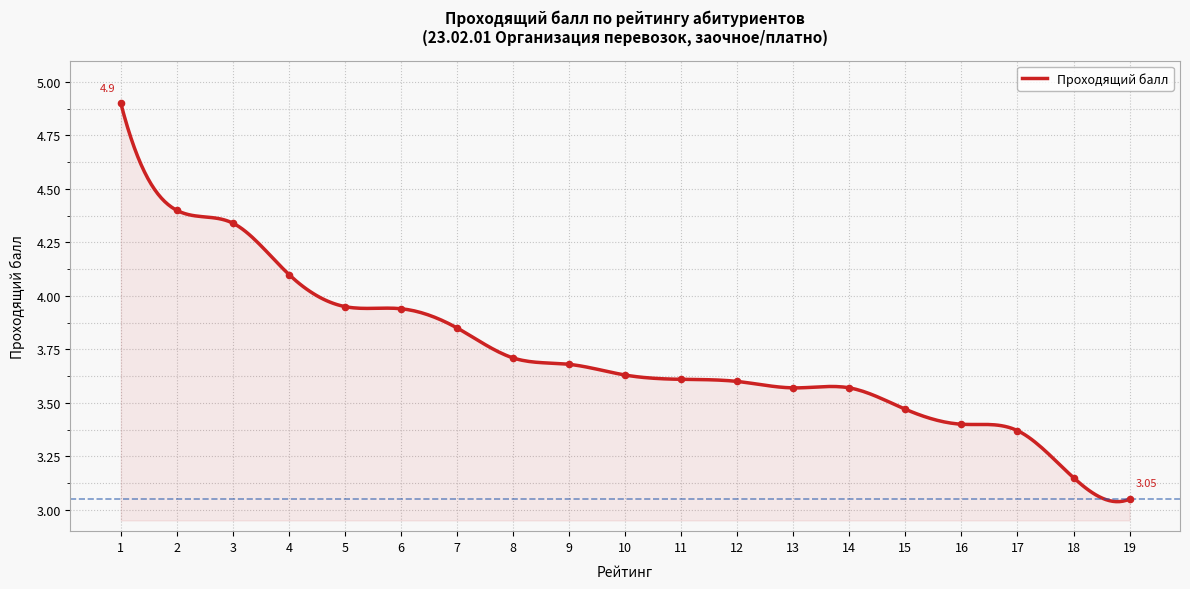

What is the ratio of the value at 14 to the value at 5?

0.9